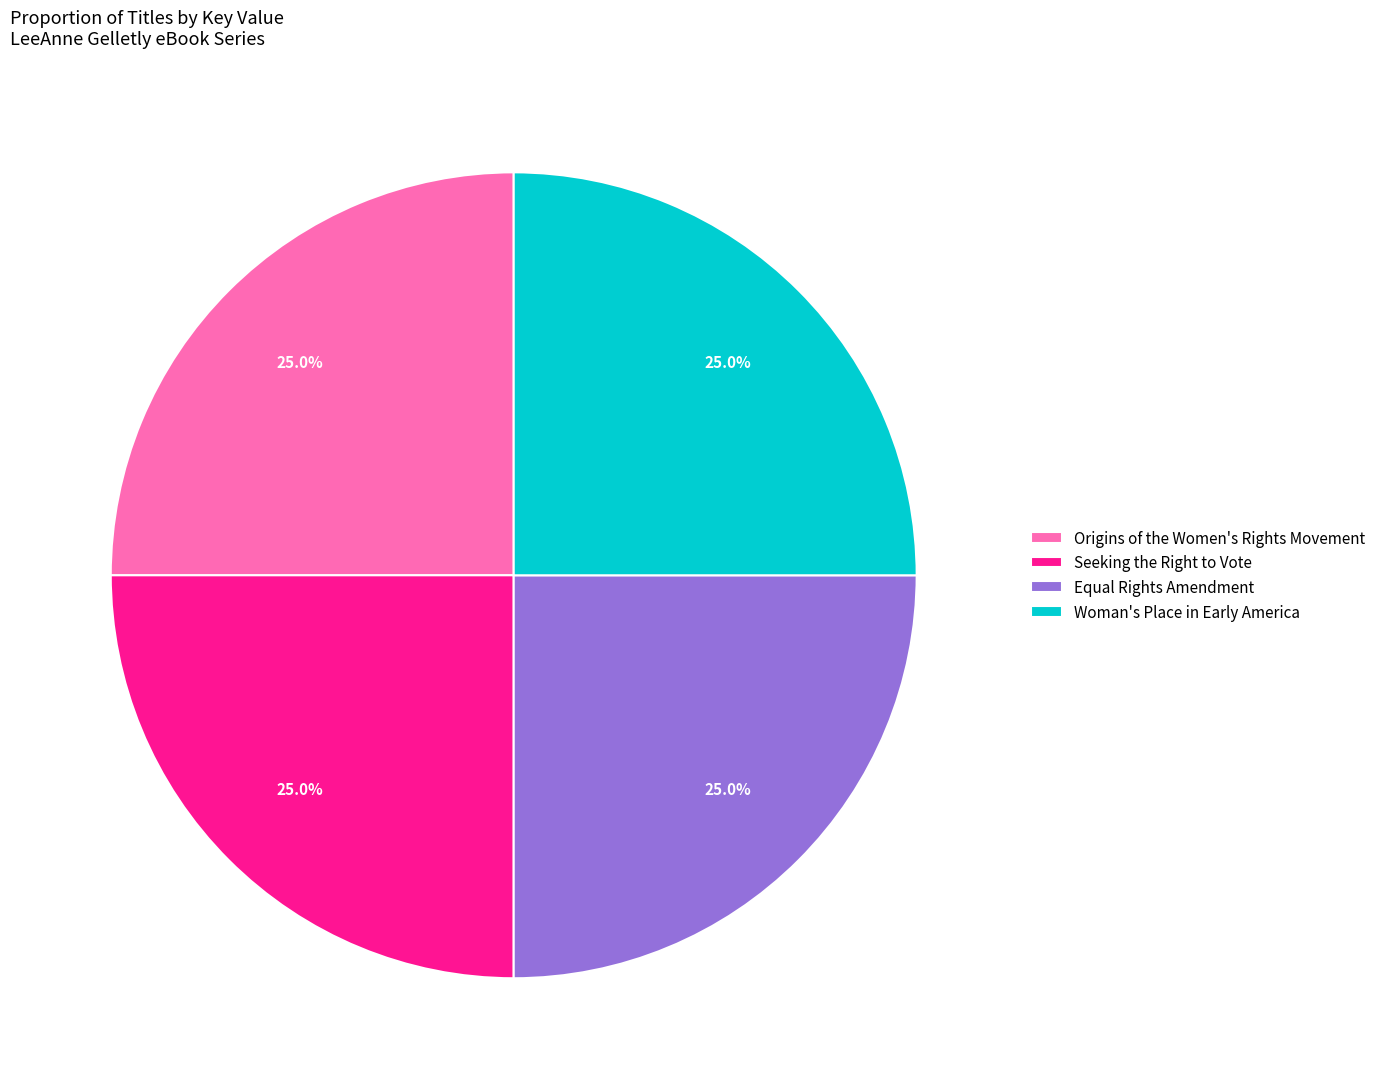

Is there any slice that represents more than half of the pie?

No